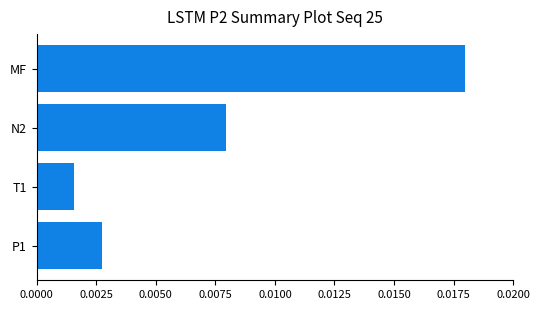

What is the label of the 1st bar from the top?

MF